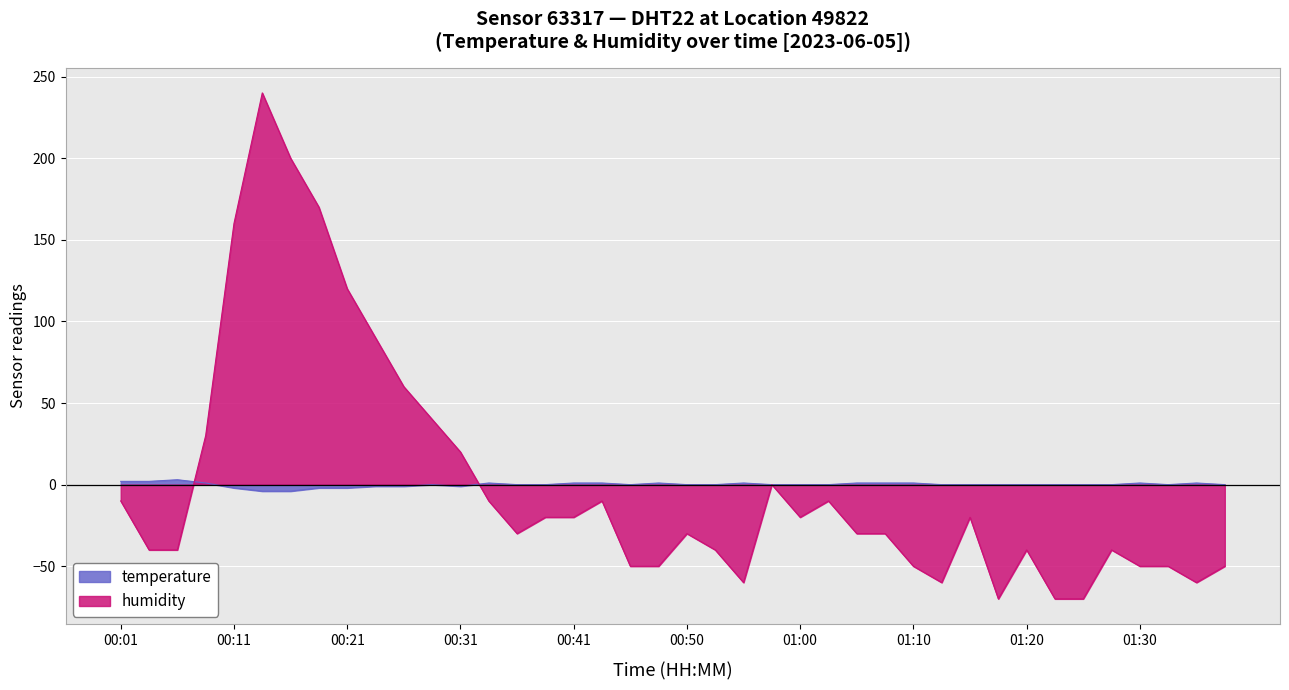

Is it true that humidity equals -20.0 at 01:00?

True